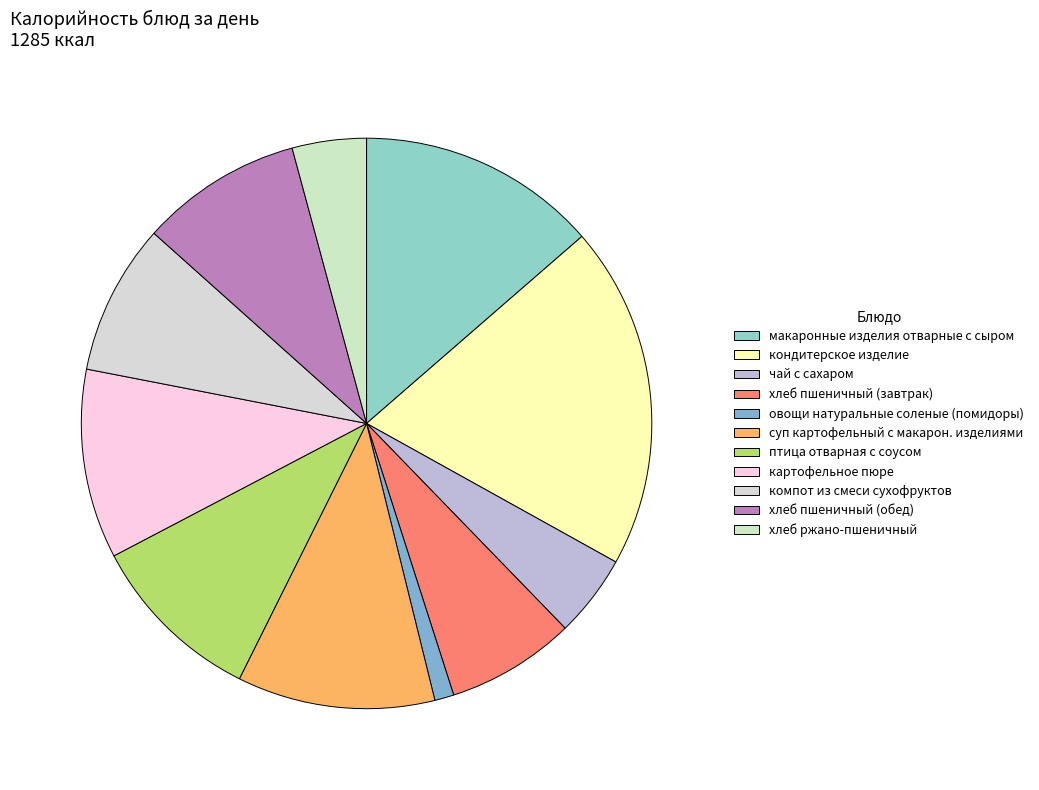

How many segments does this pie chart have?

11